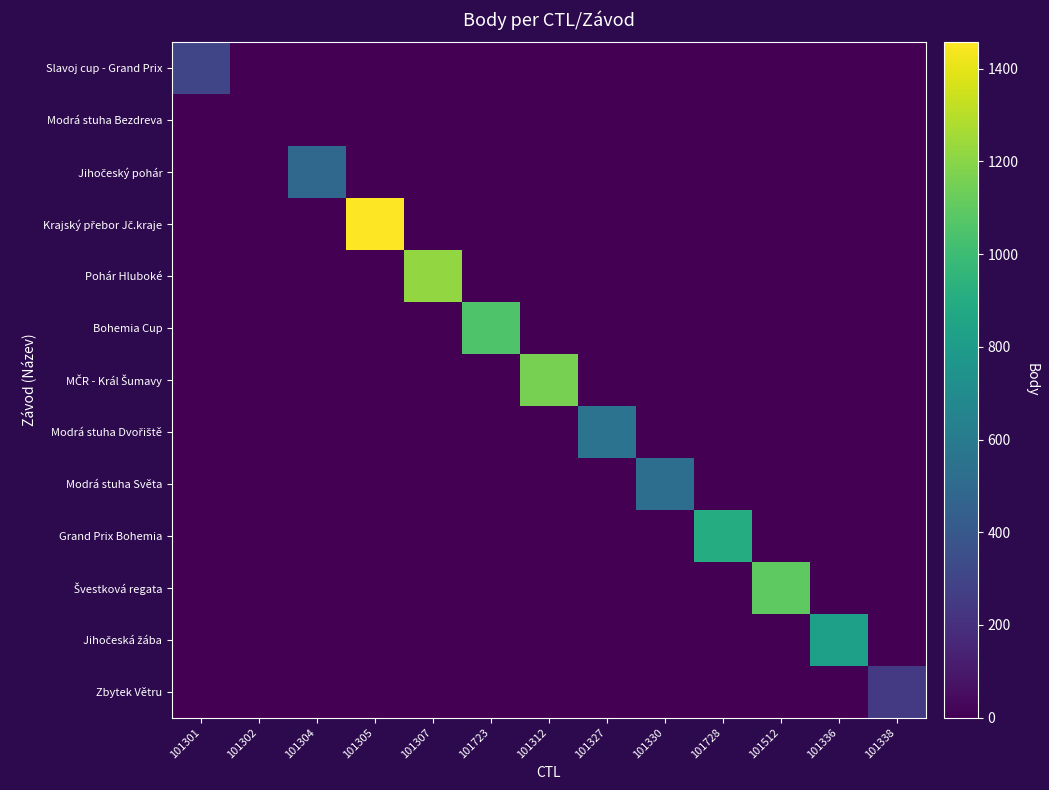

List the series in order of their peak value, highest first.

Krajský přebor Jč.kraje, Pohár Hluboké, MČR - Král Šumavy, Švestková regata, Bohemia Cup, Grand Prix Bohemia, Jihočeská žába, Modrá stuha Dvořiště, Modrá stuha Světa, Jihočeský pohár, Slavoj cup - Grand Prix, Zbytek Větru, Modrá stuha Bezdreva